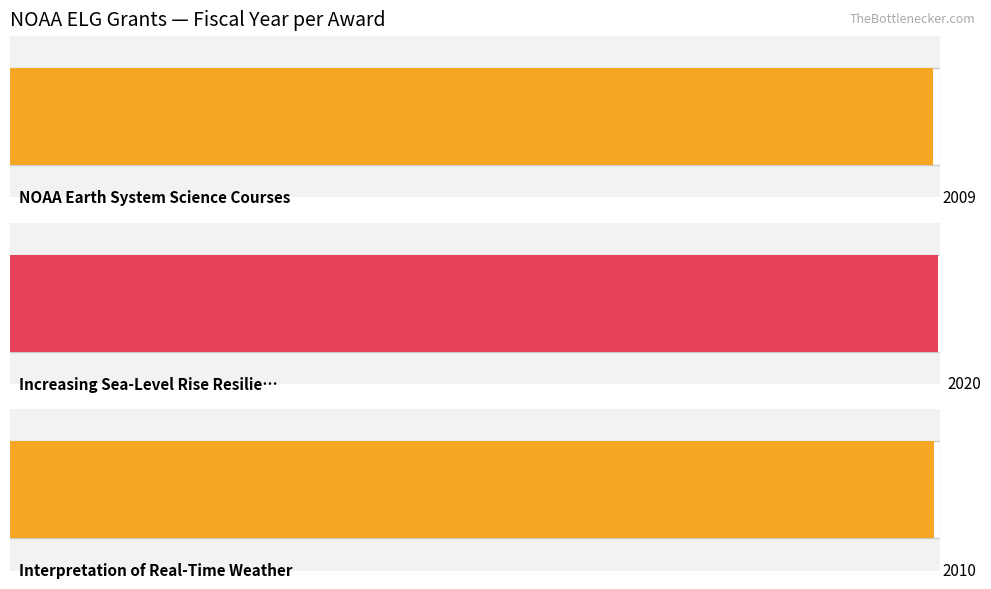

The chart shows a value of 2009 at NOAA Earth System Science Courses. True or false?

True